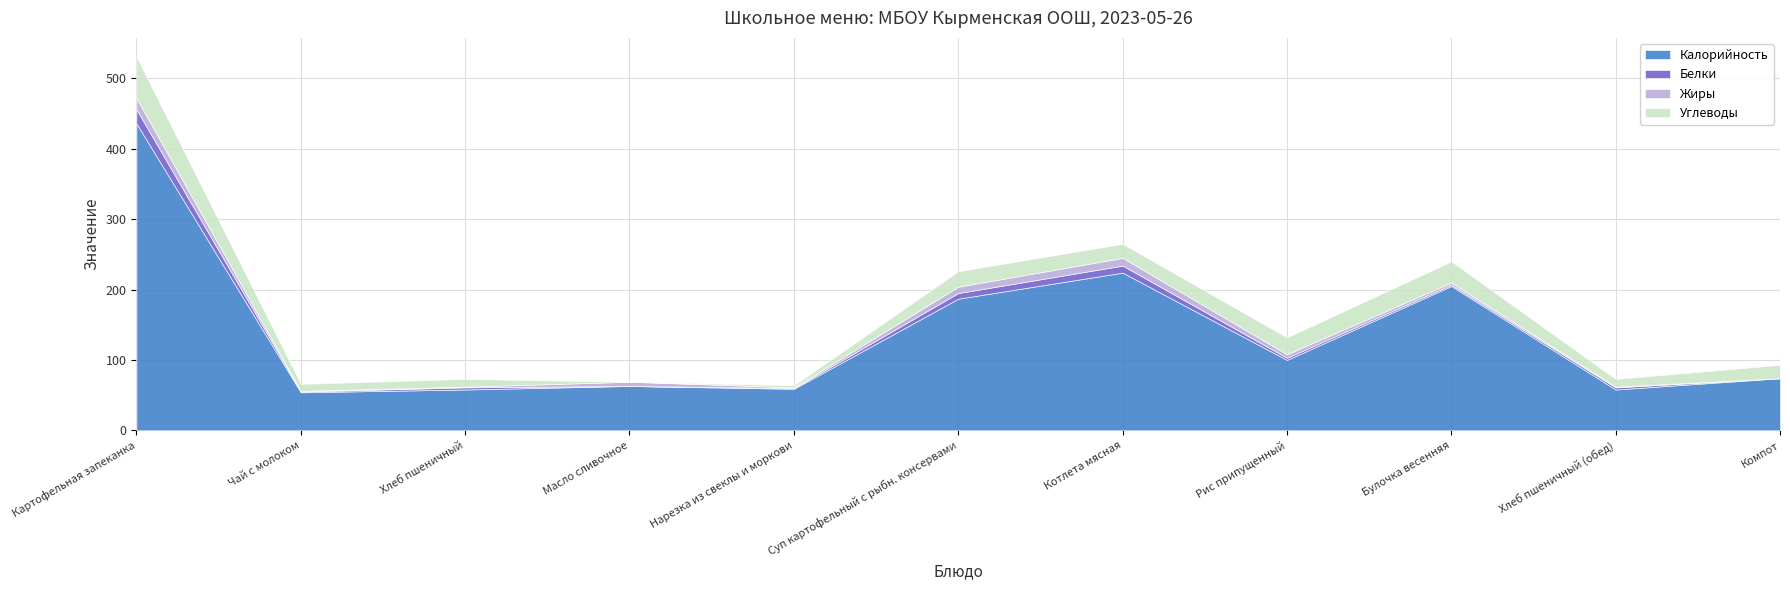

List the series in order of their peak value, lowest first.

Жиры, Белки, Углеводы, Калорийность